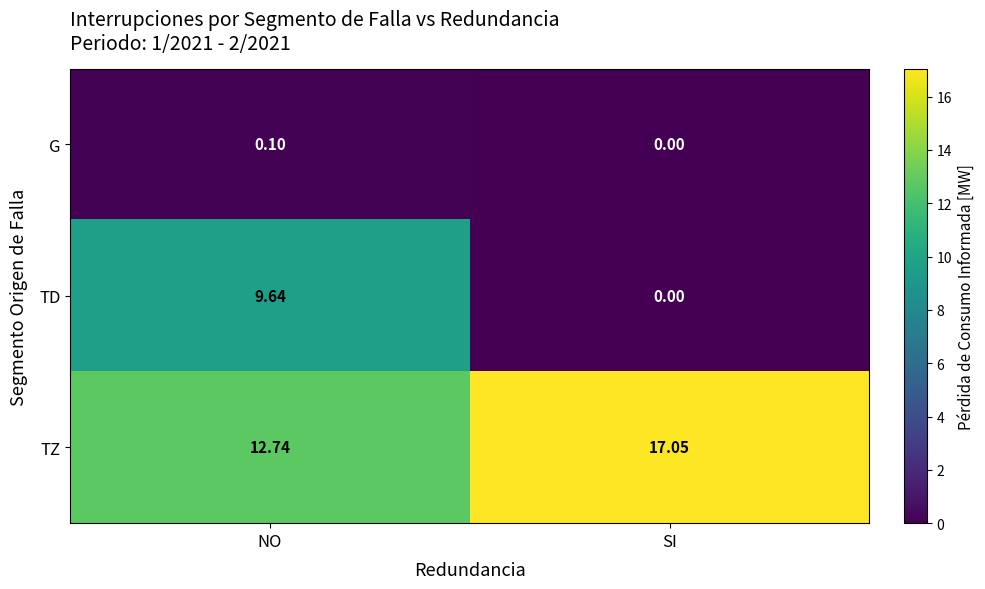

Which series changed the most between NO and SI?

TD